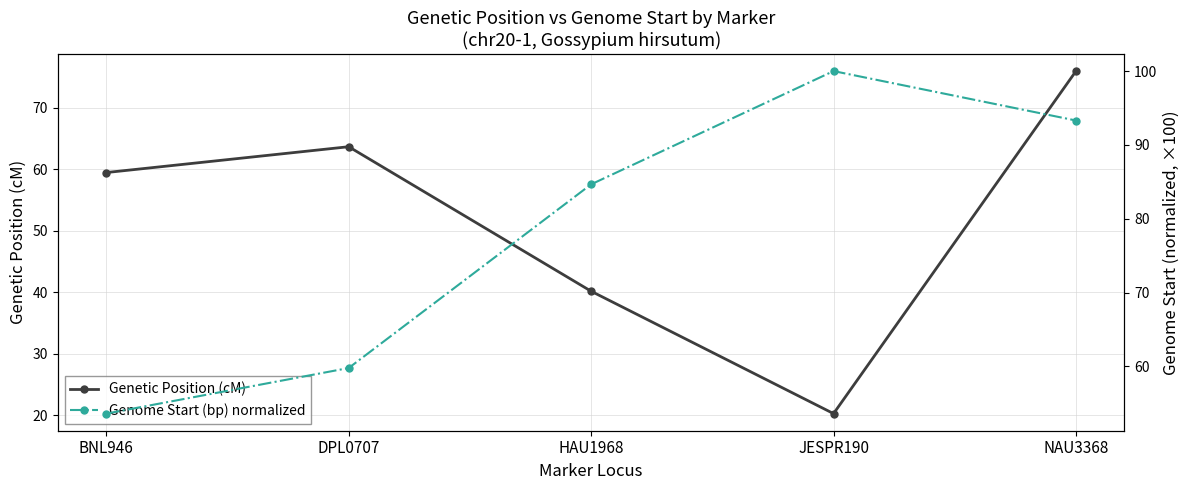

What is the difference between the highest and lowest values at DPL0707?

3.9